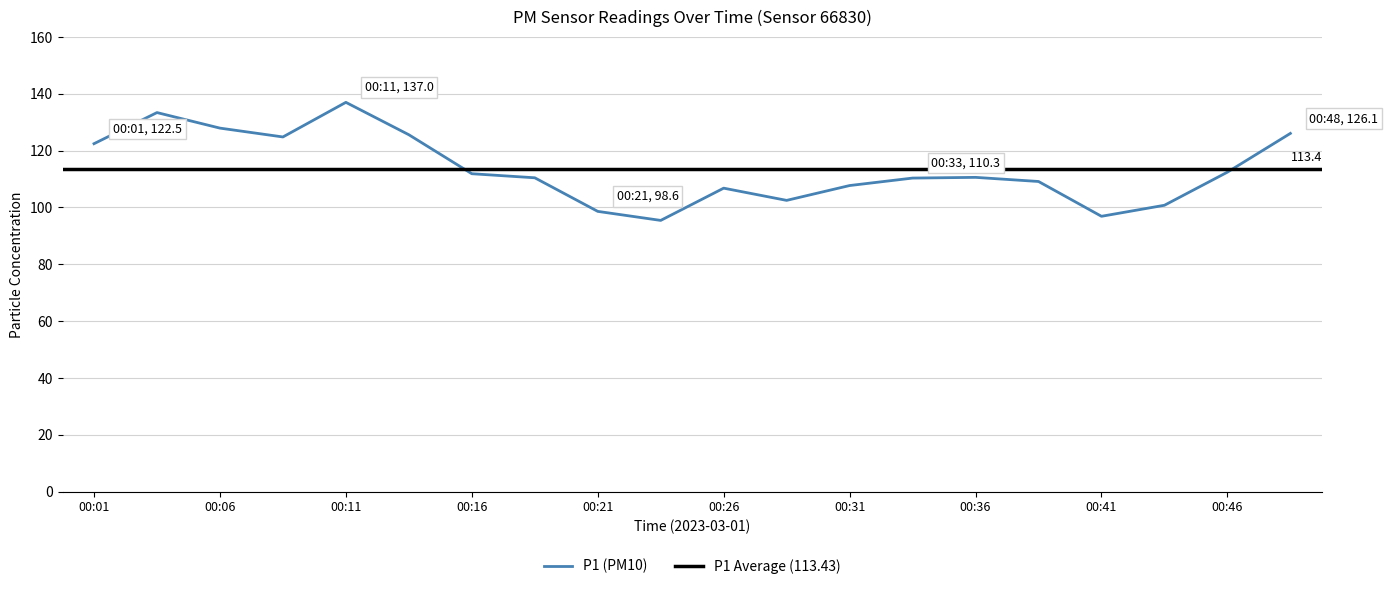

Reading left to right, transcribe all the data shown in this chart.

00:01=122.5	00:04=133.4	00:06=127.9	00:09=124.8	00:11=137.0	00:14=125.6	00:16=111.9	00:19=110.5	00:21=98.6	00:23=95.5	00:26=106.8	00:28=102.5	00:31=107.7	00:33=110.3	00:36=110.6	00:38=109.2	00:41=96.9	00:43=100.8	00:46=112.4	00:48=126.1